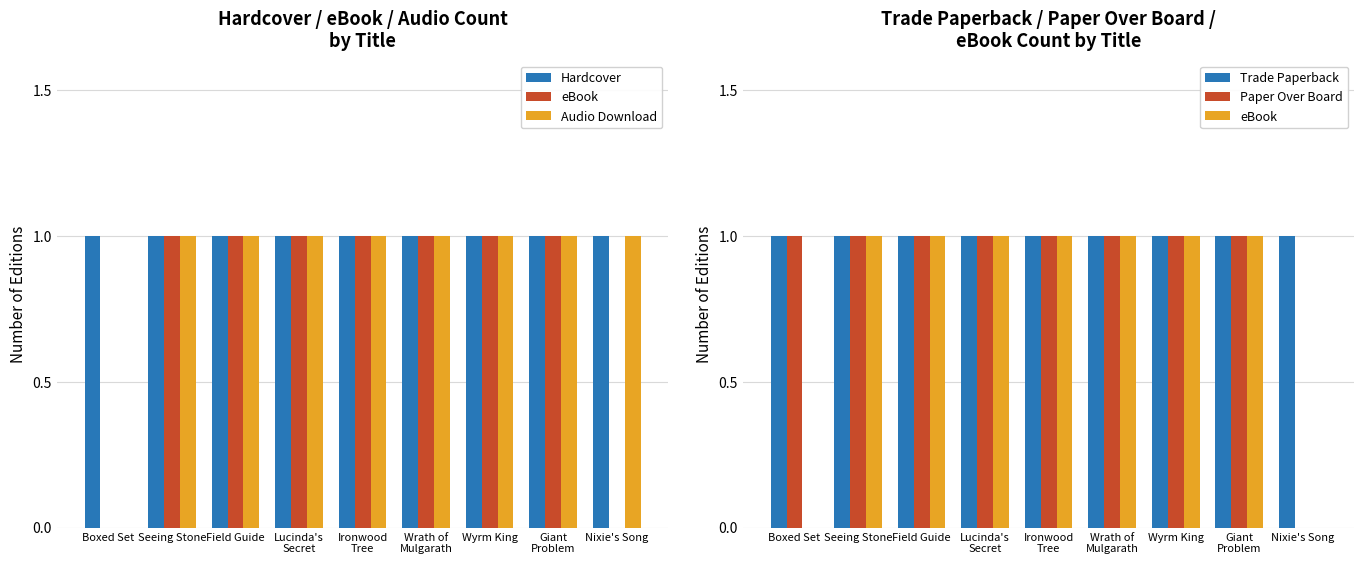

Where is Paper Over Board nearest to the value 0?

Nixie's Song